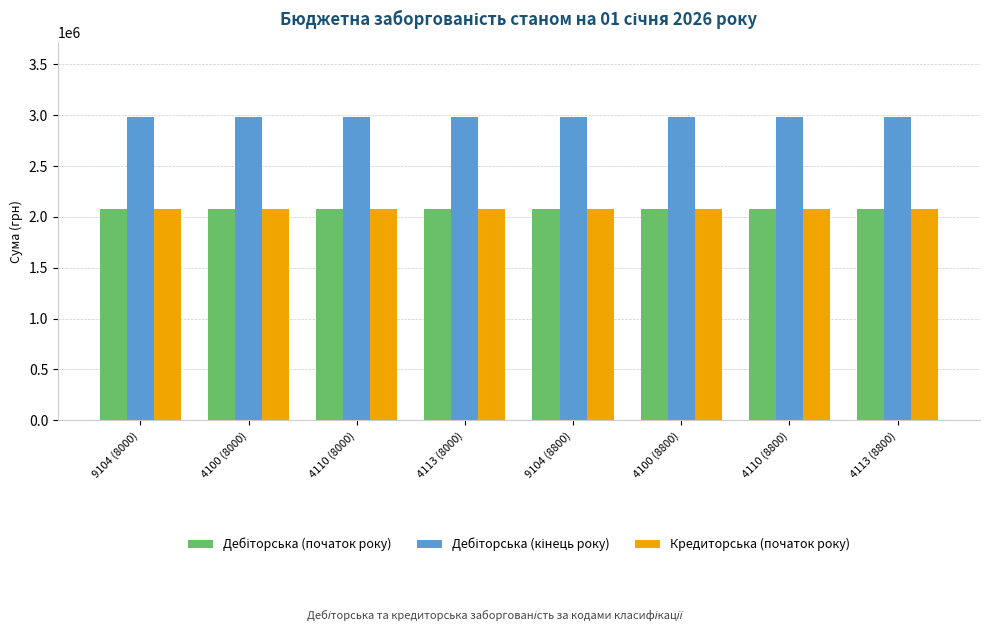

Are the bars horizontal?

No